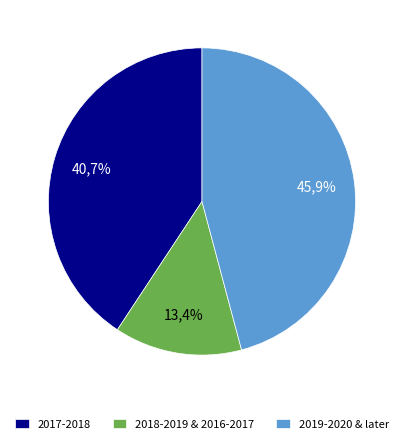

Does any single category account for the majority?

No